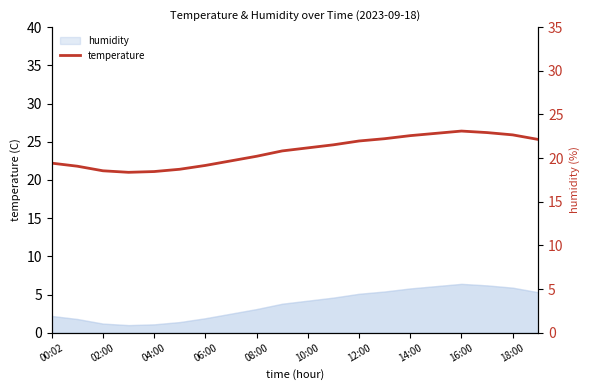

The value at 10:00 is 21.4. True or false?

True